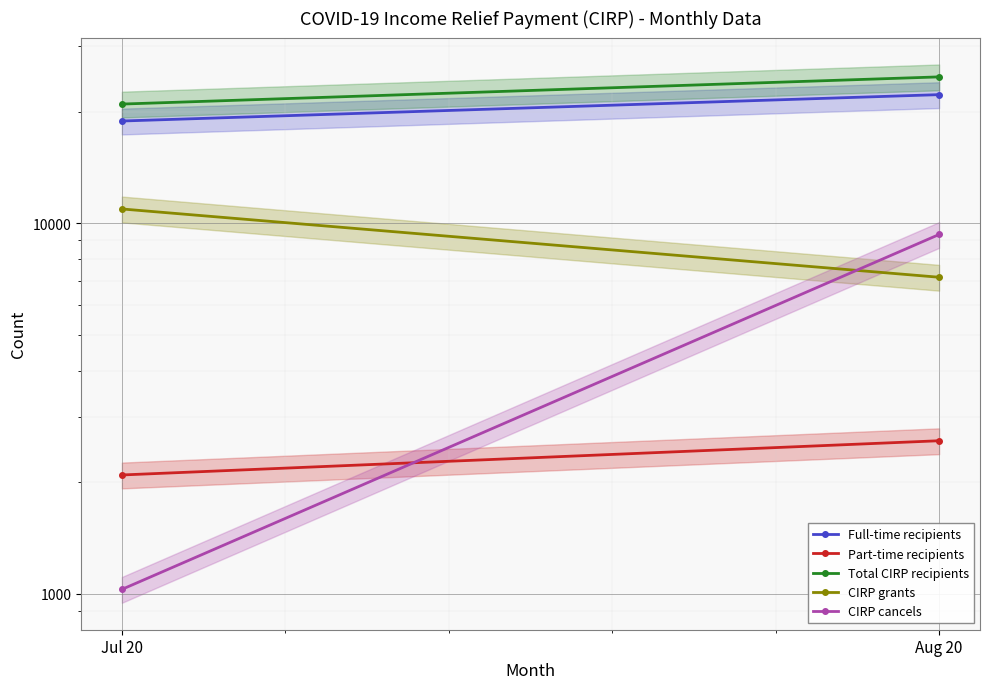

What is the difference between the maximum and minimum values in the CIRP cancels series?

8296